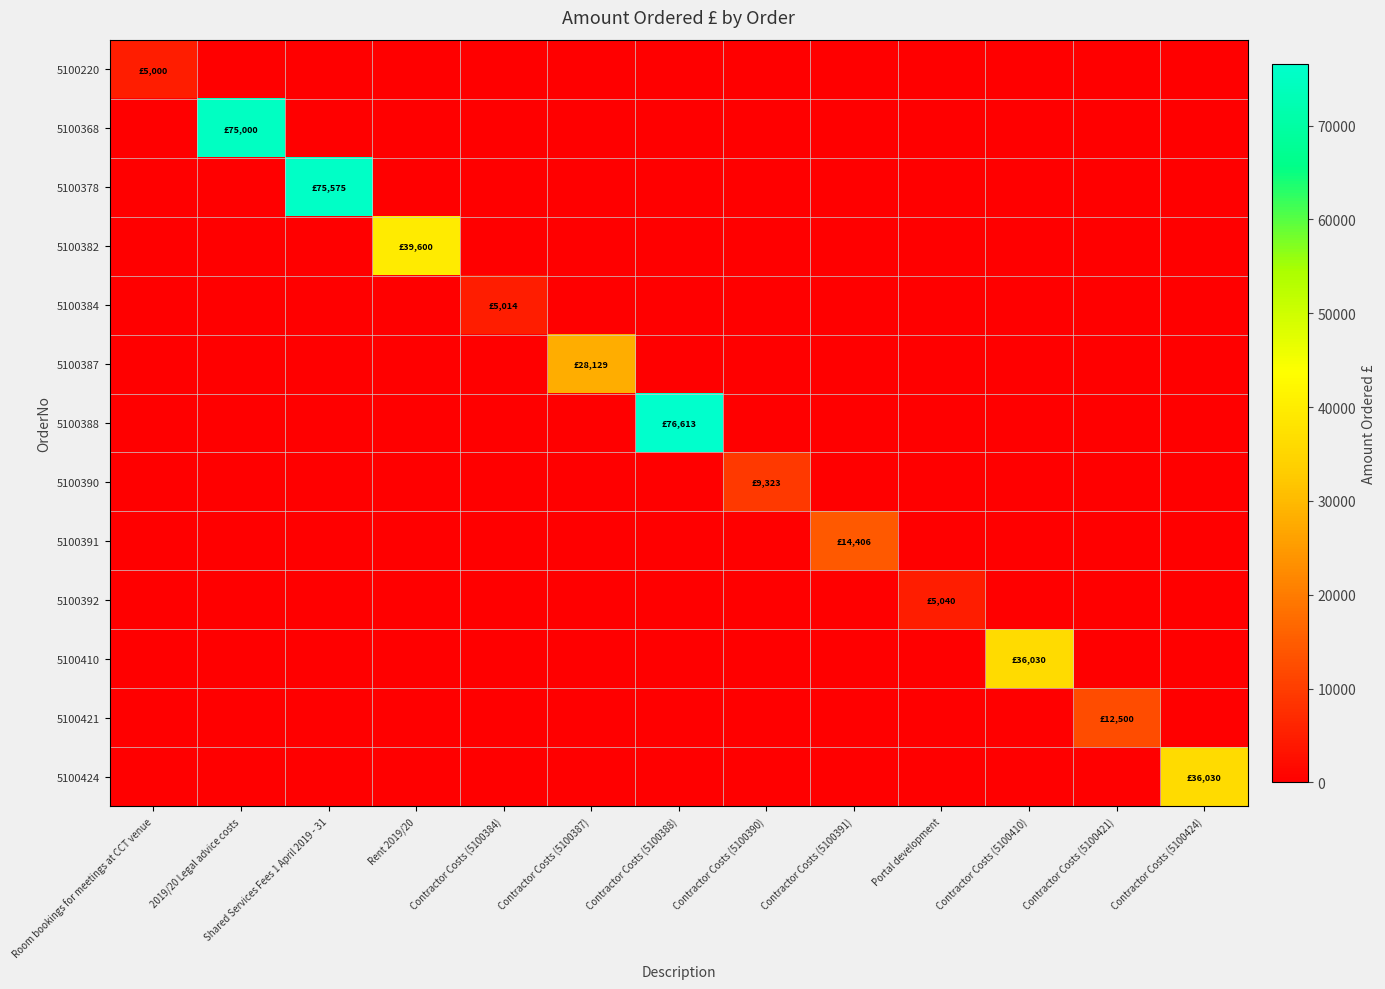

How many categories are shown in the chart?

13